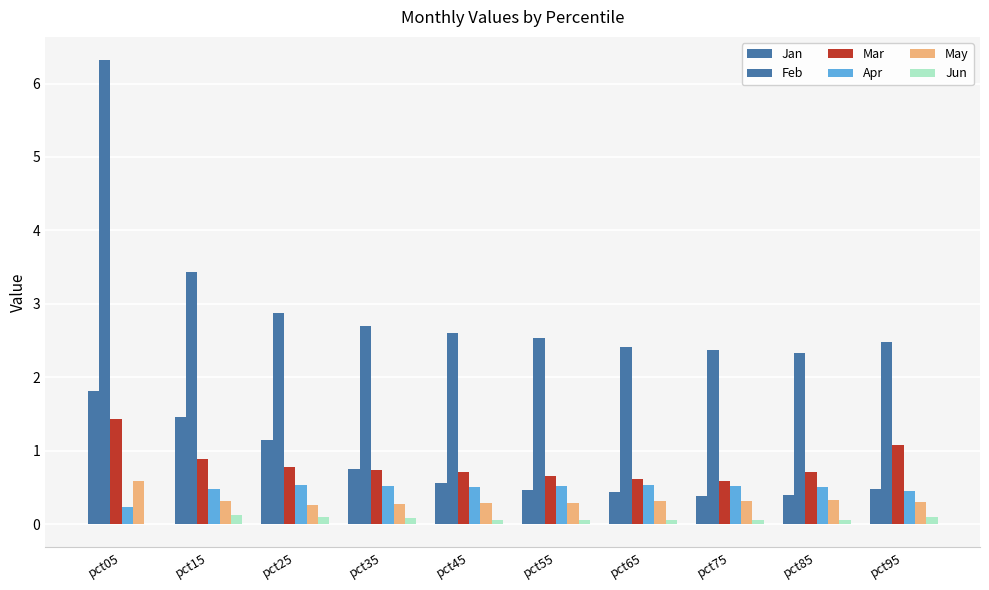

Between pct15 and pct85, which series saw the biggest shift?

Feb